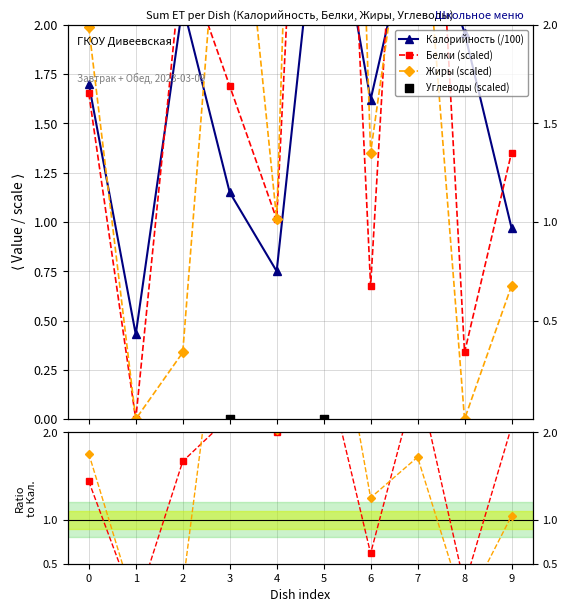

At how many categories does at least one series exceed 7?

5